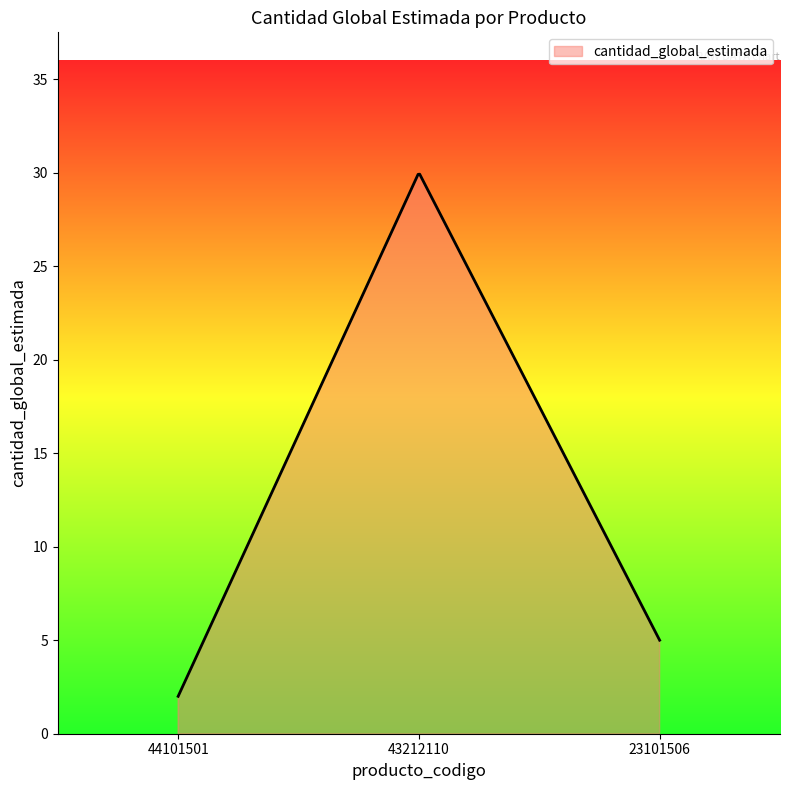

How many distinct data groups are displayed?

1